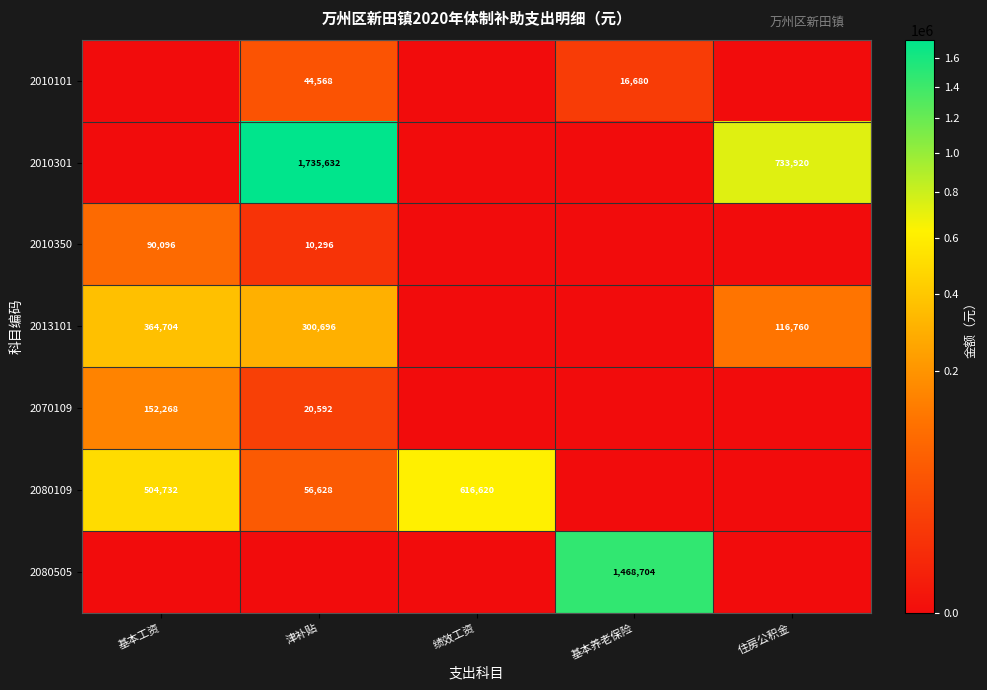

True or false: 2010301 has a value of 733920 at 住房公积金.

True